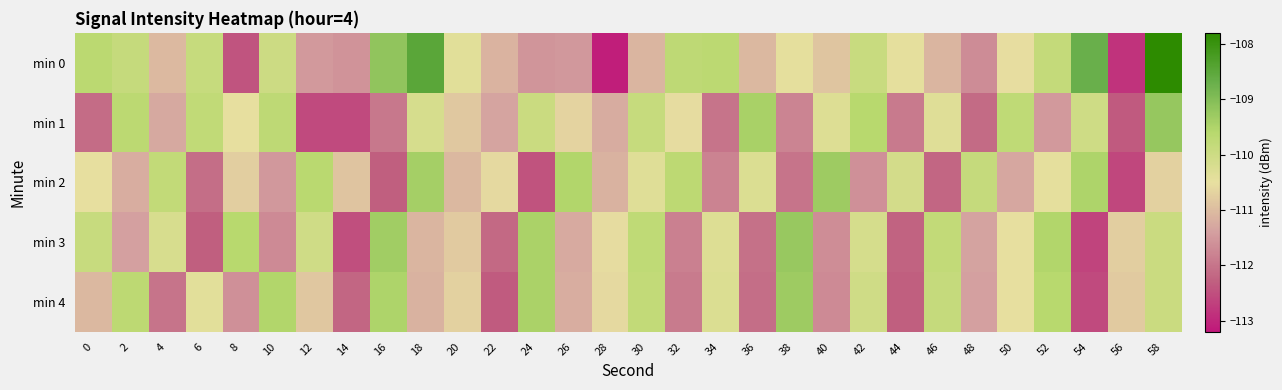

Count the number of data series in this chart.

5